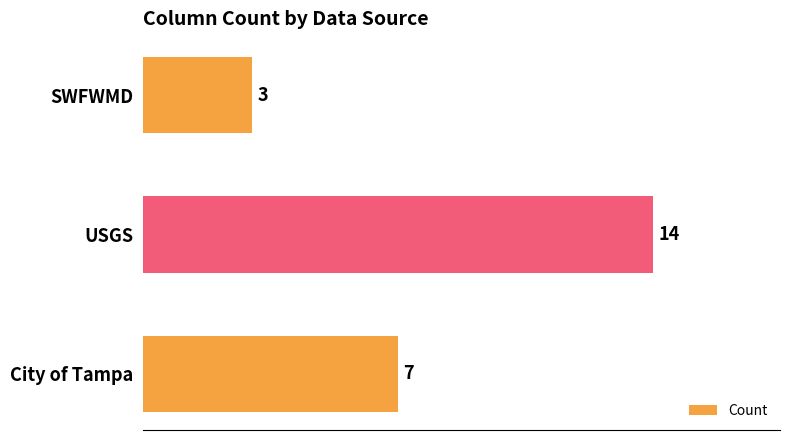

Reading top to bottom, list all the values displayed in this chart.

3	14	7